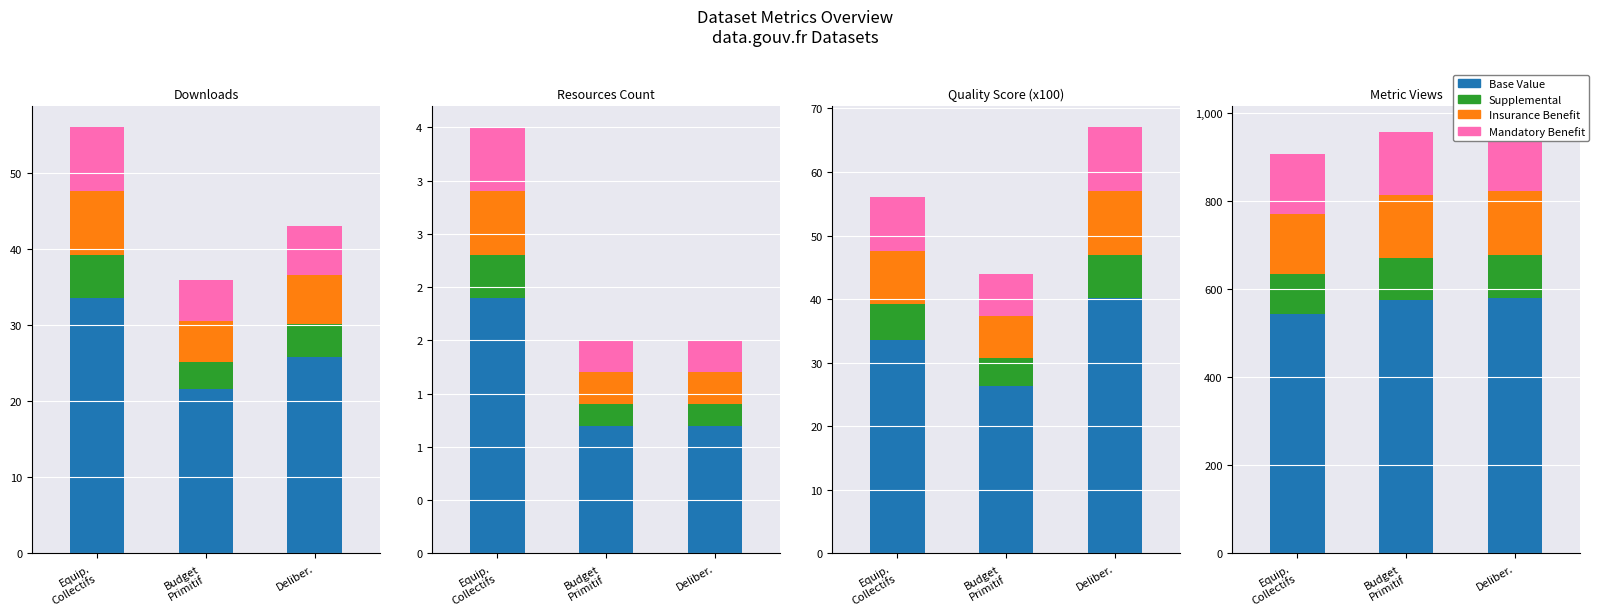

The value of Mandatory at Deliber. is 224.7. True or false?

False